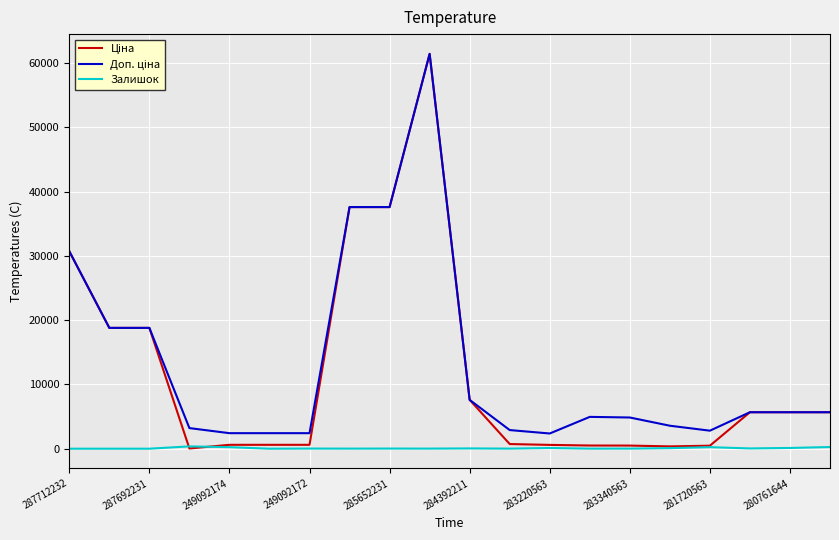

True or false: Залишок and Доп. ціна cross at least once.

False